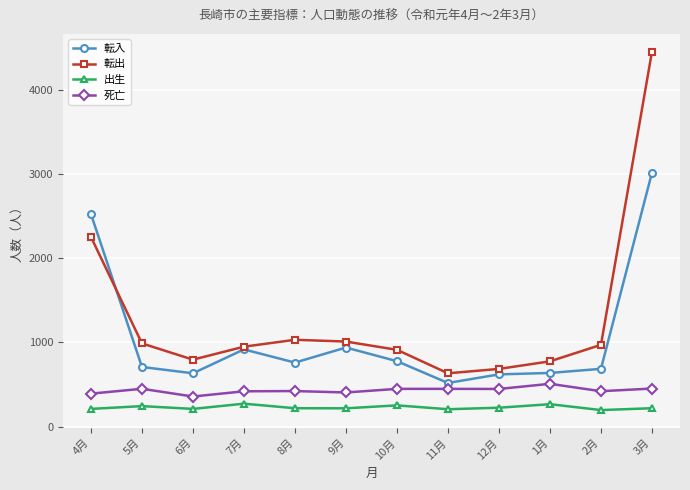

Which series changed the most between 4月 and 8月?

転入